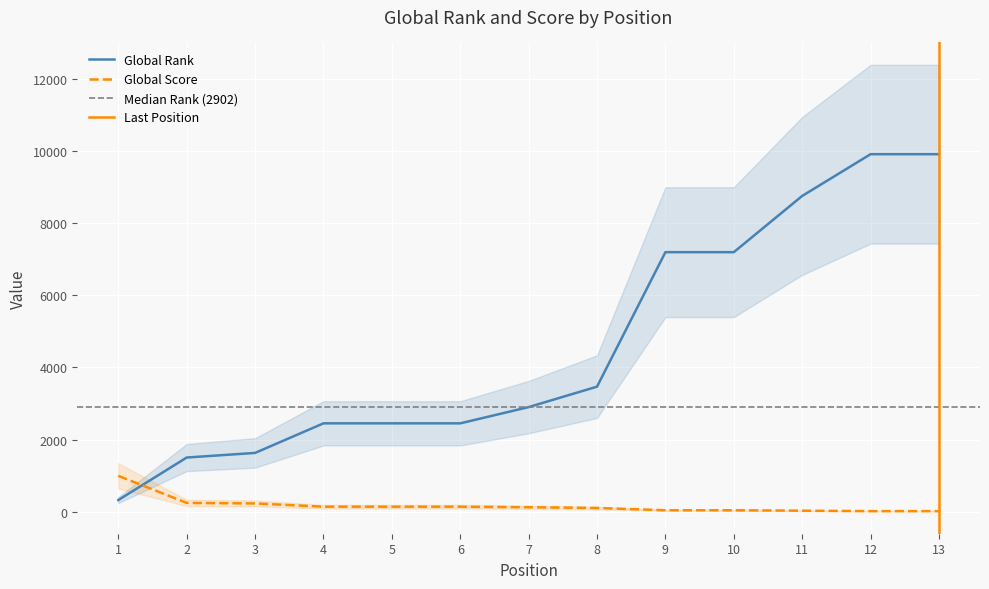

The Global Rank series shows 144 at 1. True or false?

False